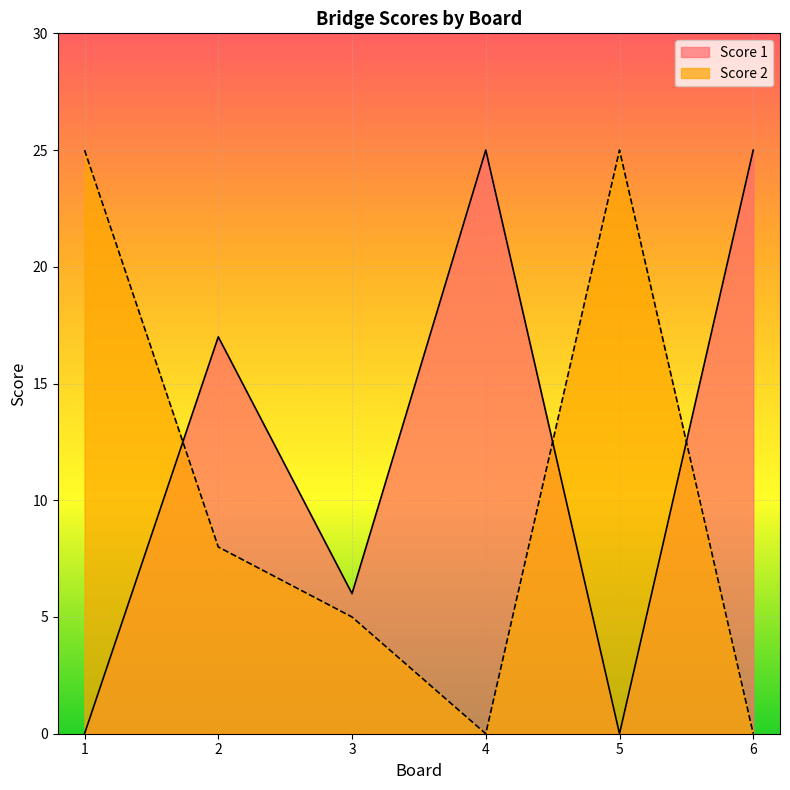

What is the total value across all series at 4?

25